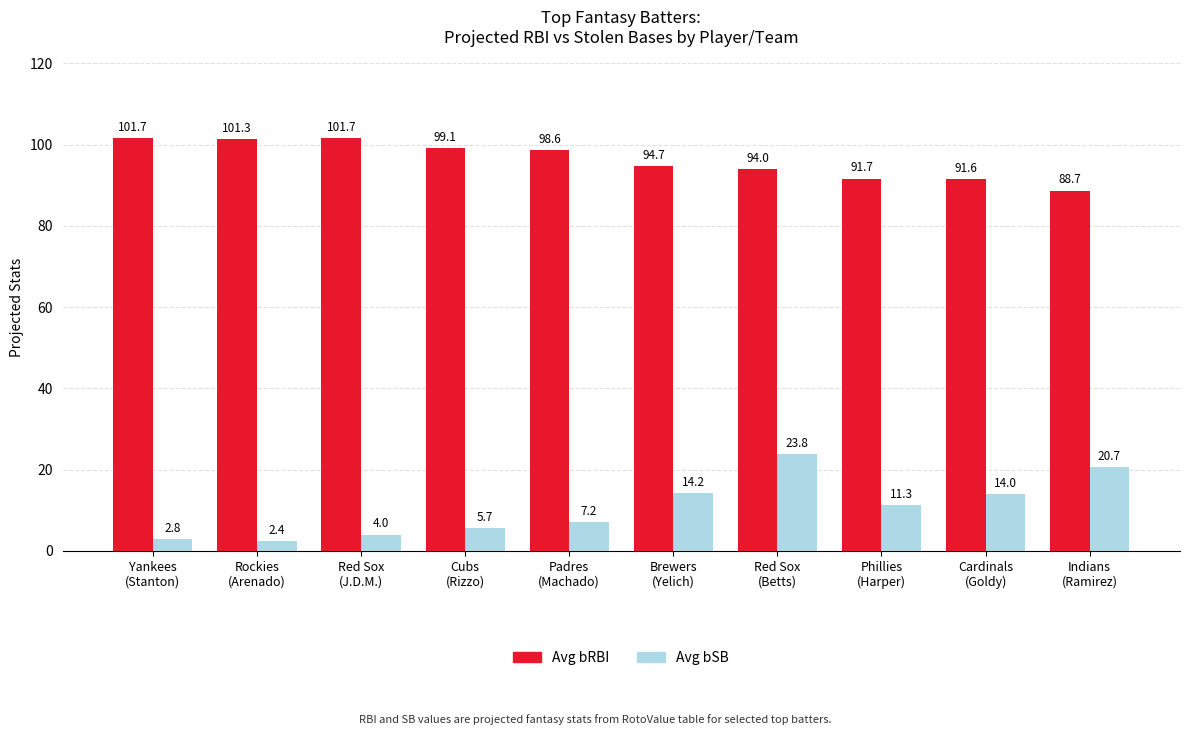

How many bars are there in total?

20